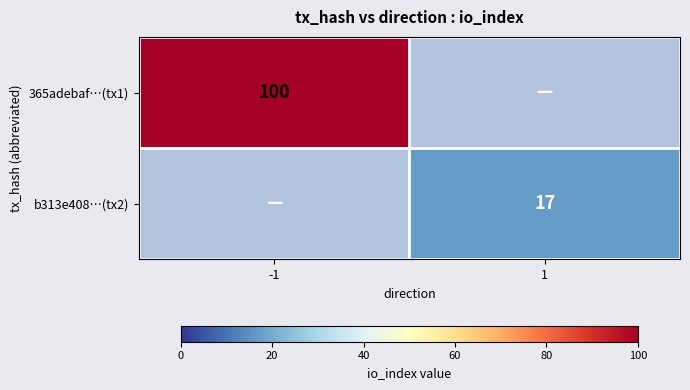

What is the spread (max minus min) of values at 1?

17